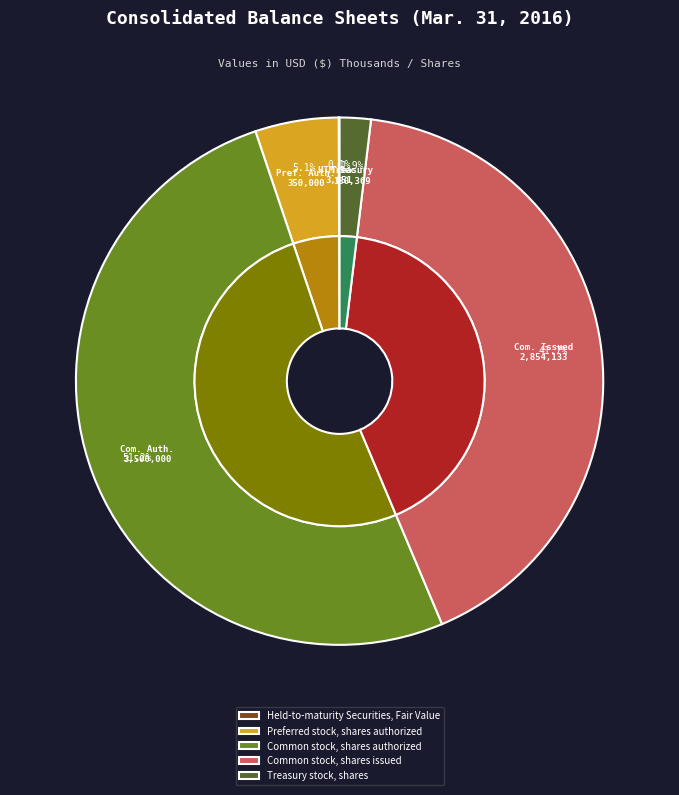

True or false: Preferred stock, shares authorized accounts for 1% of the total.

False